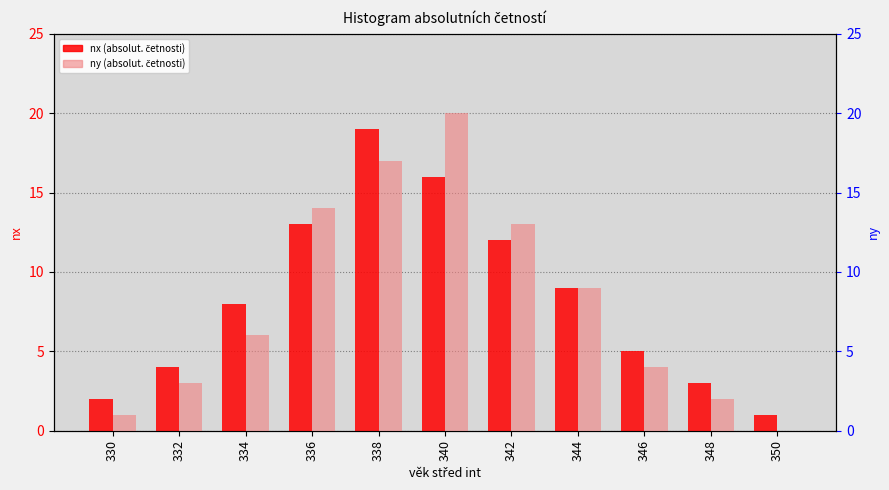

Is it true that nx equals 1 at 330?

False